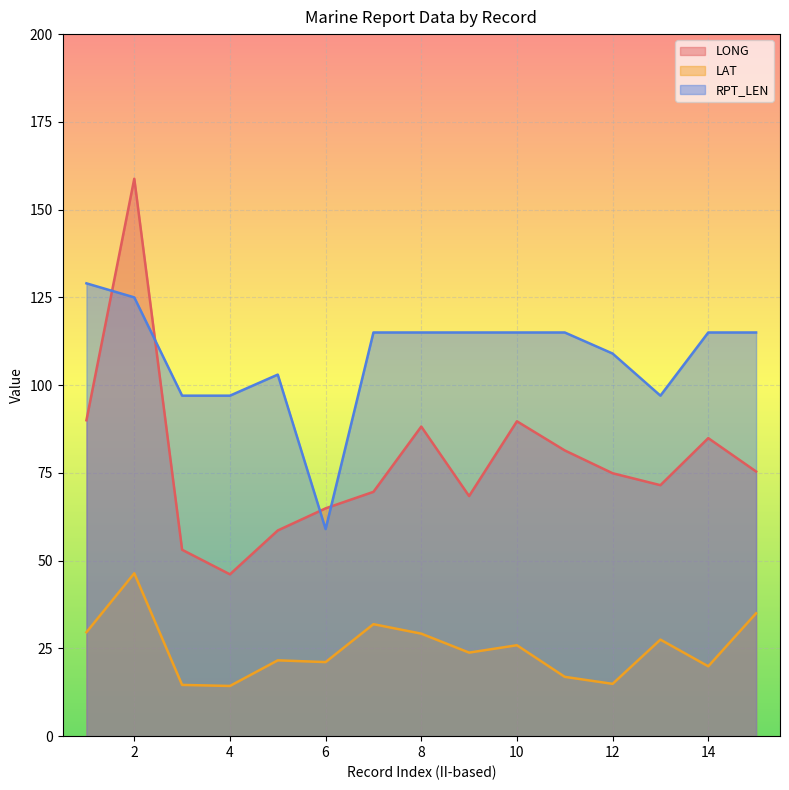

Where does the RPT_LEN series first go above 115?

01